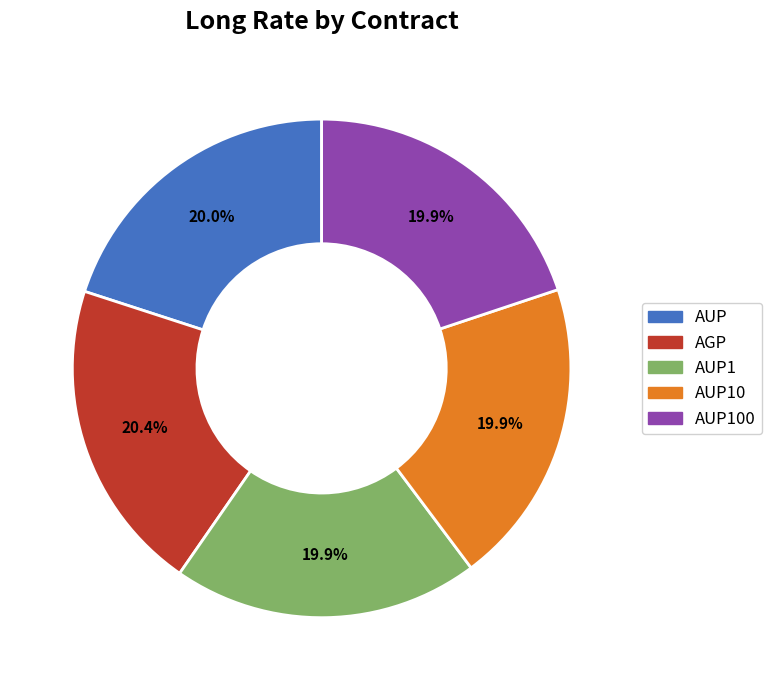

Is AUP1 the majority of the pie?

No